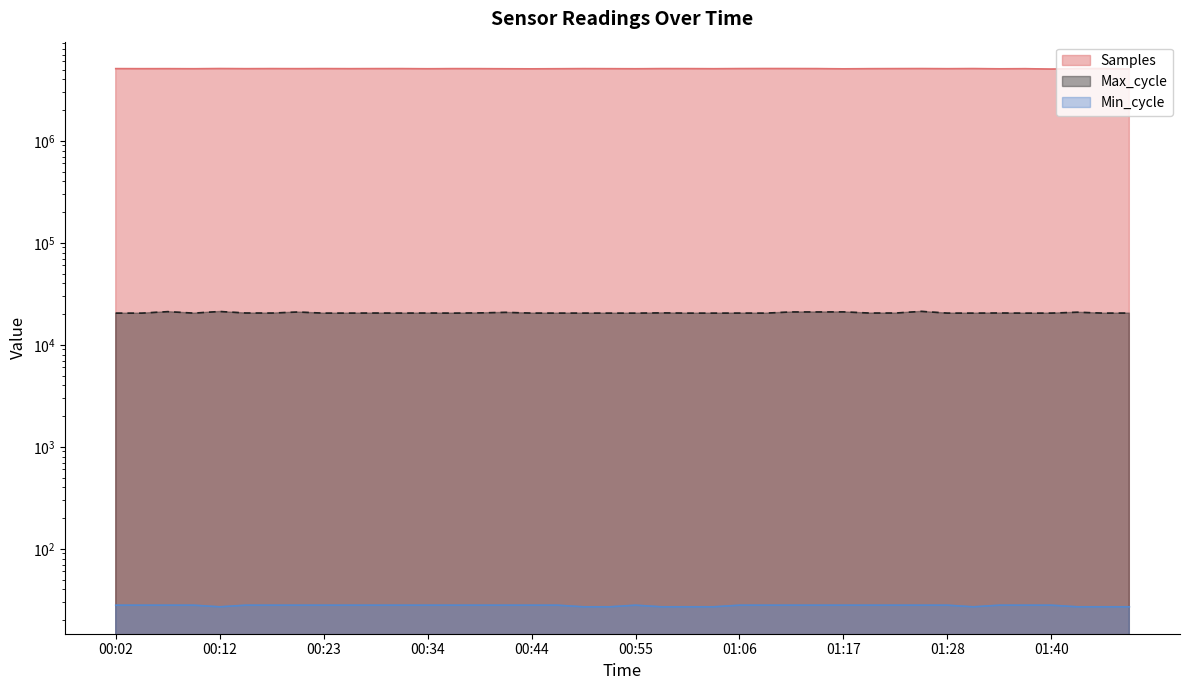

What is the highest value of the Max_cycle series?

21266